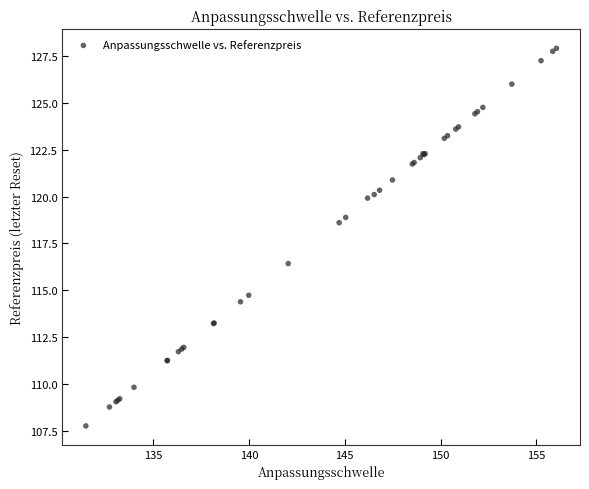

What Y value in the scatter plot is closest to 117?

116.4